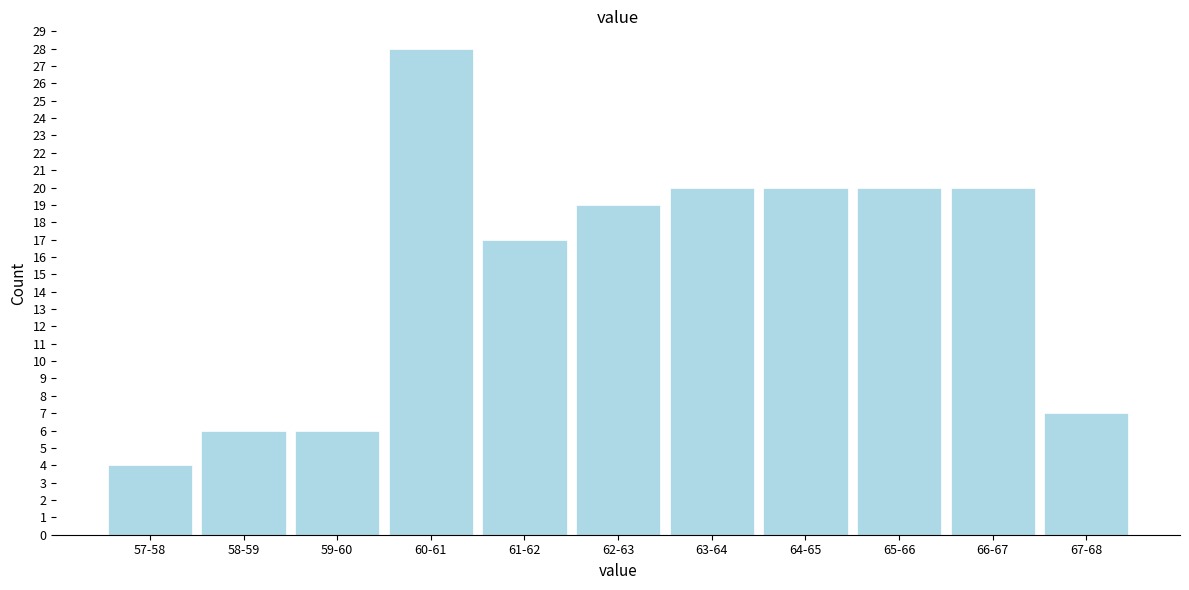

Reading left to right, transcribe all the data shown in this chart.

57-58=4	58-59=6	59-60=6	60-61=28	61-62=17	62-63=19	63-64=20	64-65=20	65-66=20	66-67=20	67-68=7